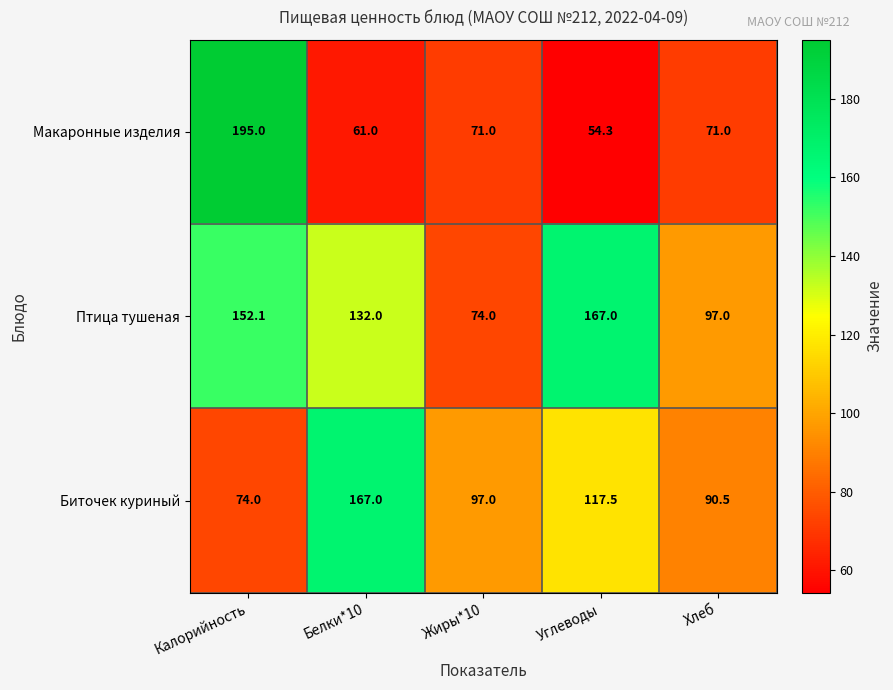

What is the sum of all Птица тушеная values?

622.1